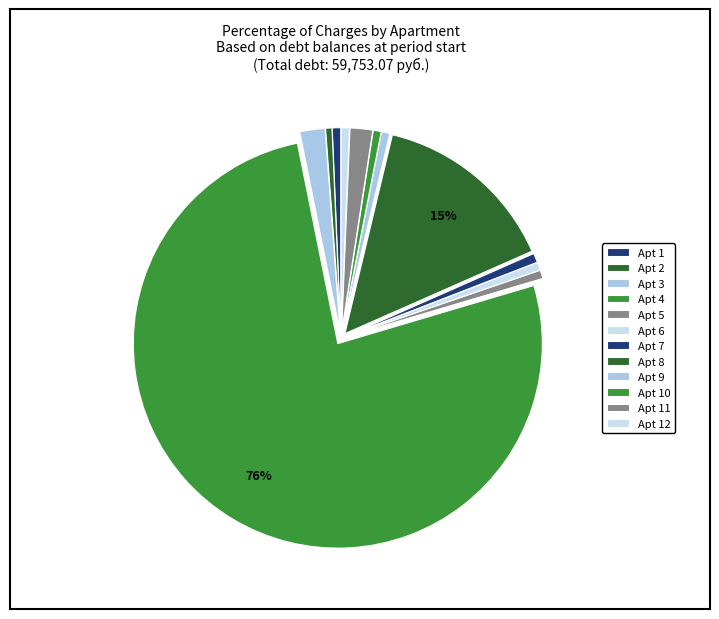

Count the number of slices in the pie.

12